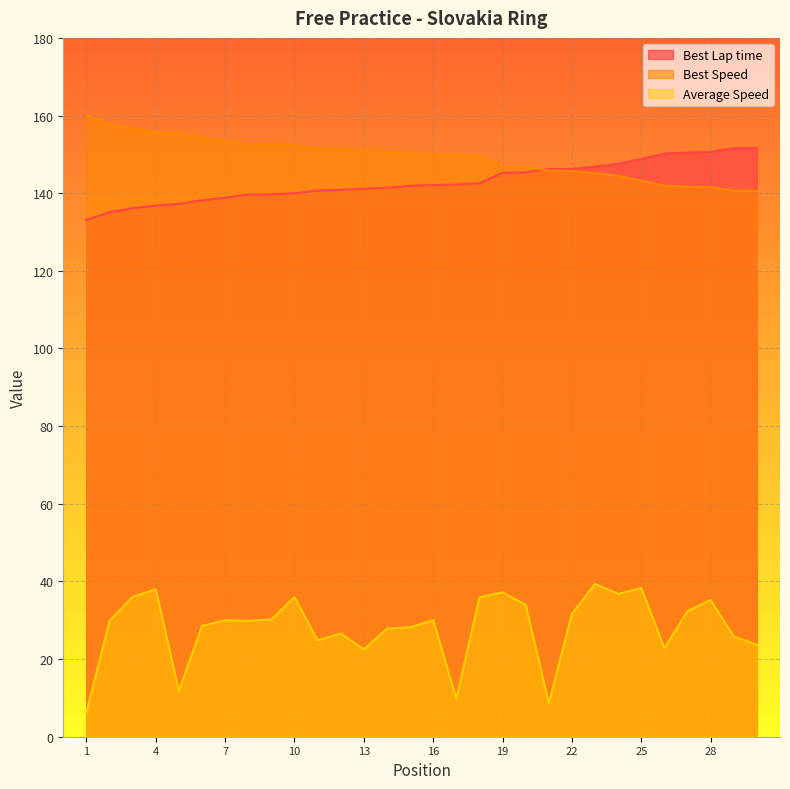

What is the smallest value displayed?

6.2